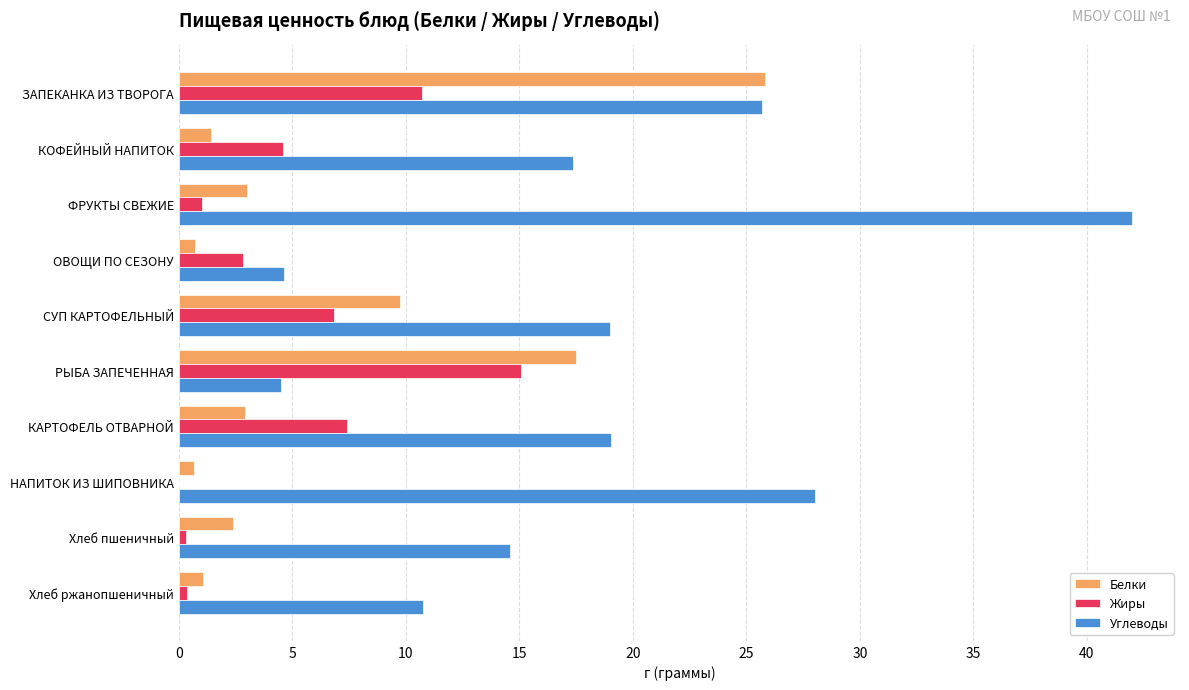

Read the Углеводы value at ЗАПЕКАНКА ИЗ ТВОРОГА.

25.7